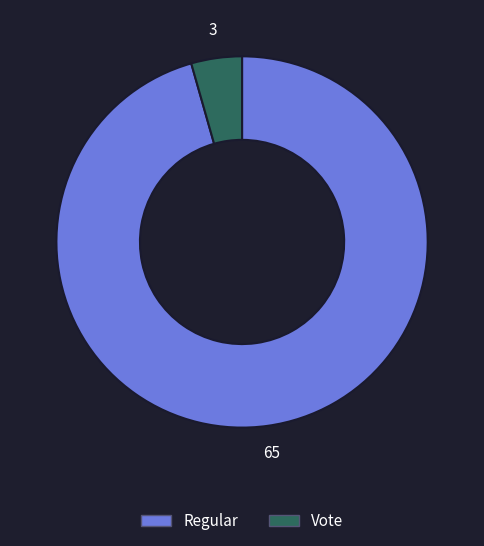

Which slice represents more than half of the pie?

Regular